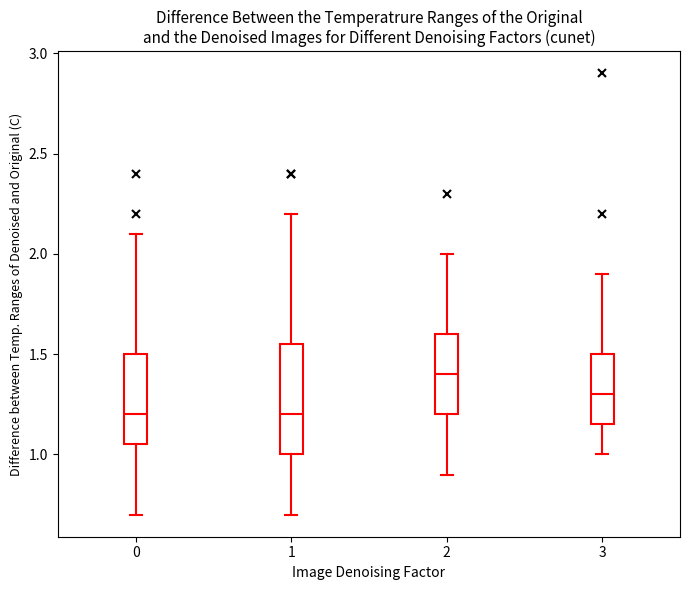

Where does the lower whisker of the box at x = 2 end on the y-axis? The values are not printed on the chart, so give them approximately, as read against the axis.

0.90